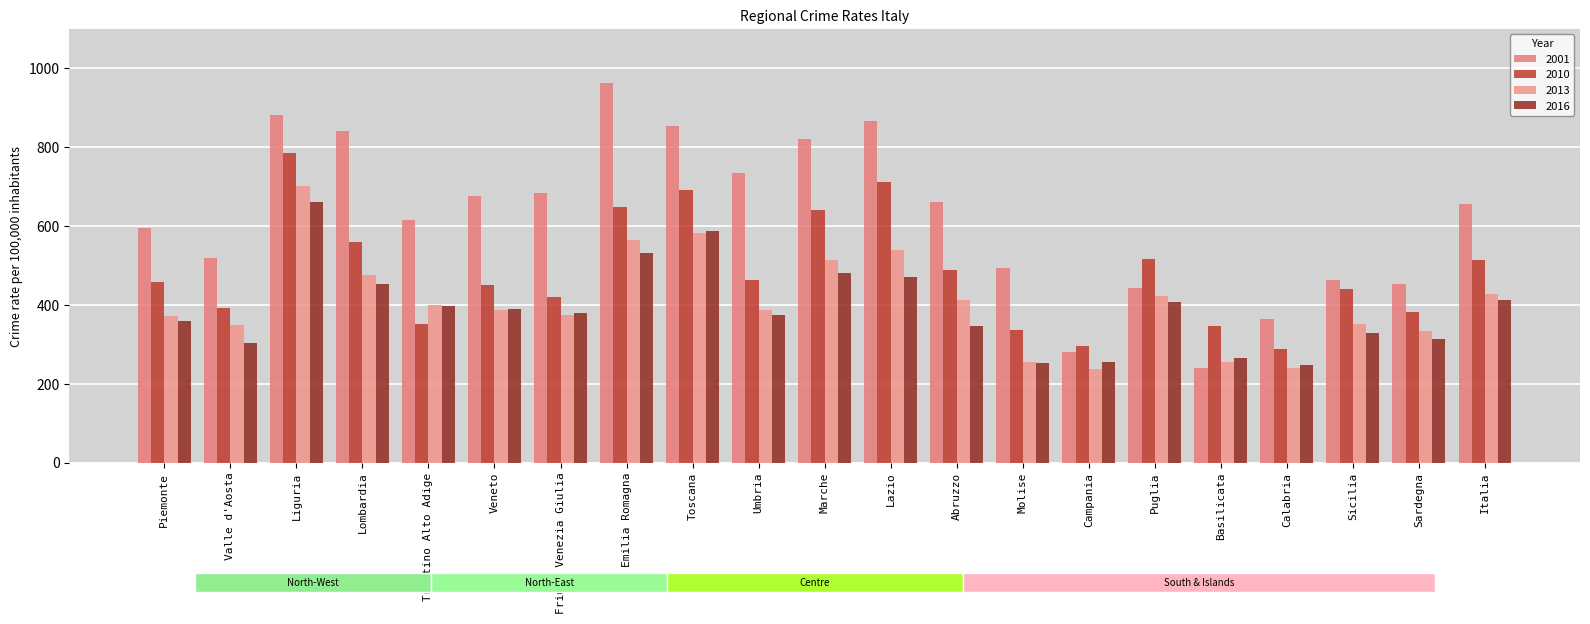

What is the value of the 2010 bar at the 13th from the left?

487.7